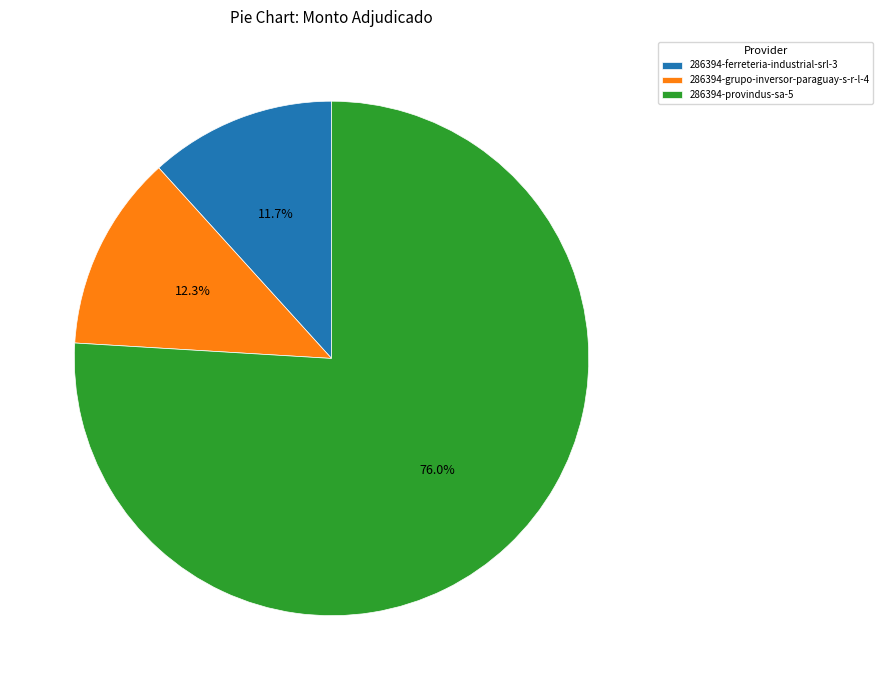

How many slices are in this pie chart?

3